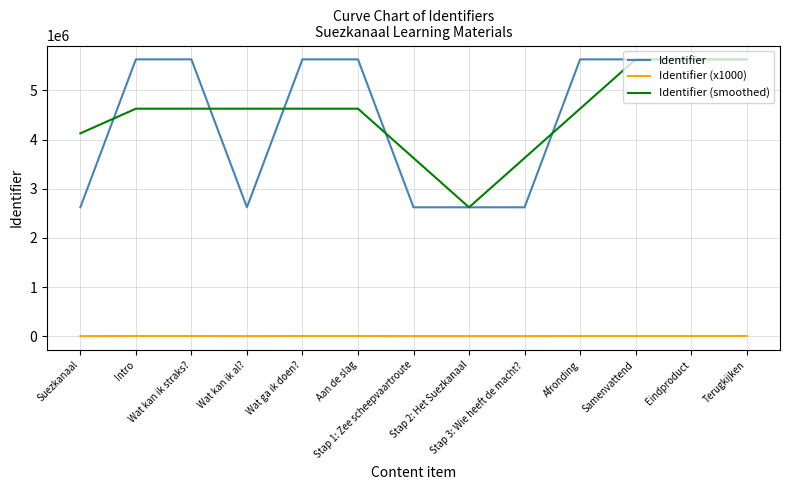

How many series are shown in this chart?

3